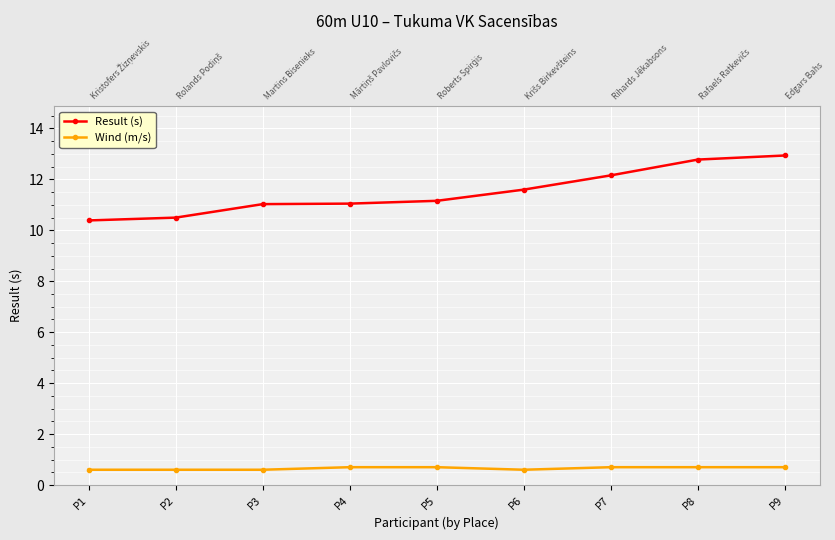

Rank the series by their maximum value, from highest to lowest.

Result (s), Wind (m/s)